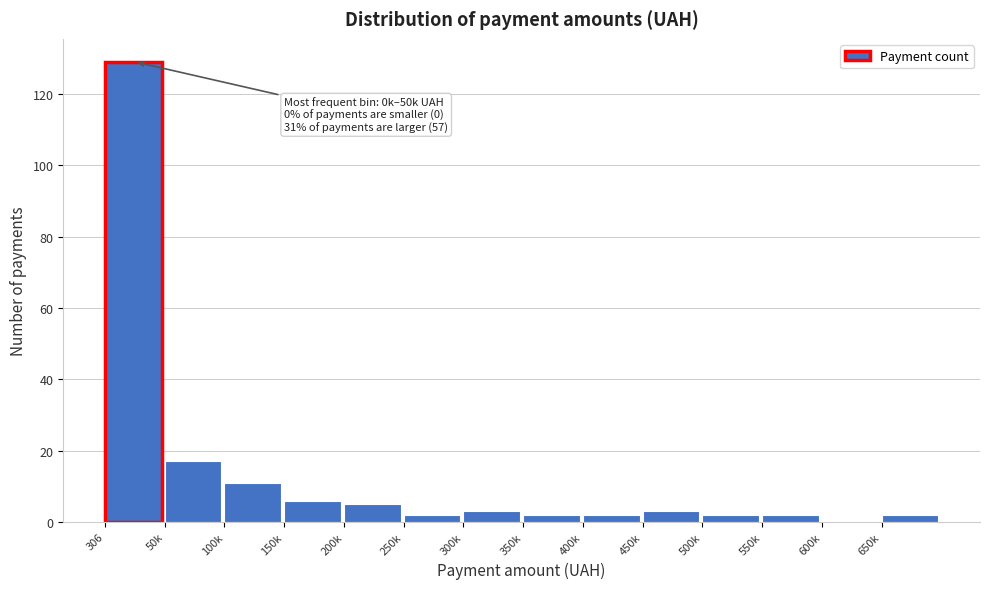

Reading left to right, extract all data points from this chart.

306=129	50k=17	100k=11	150k=6	200k=5	250k=2	300k=3	350k=2	400k=2	450k=3	500k=2	550k=2	600k=0	650k=2